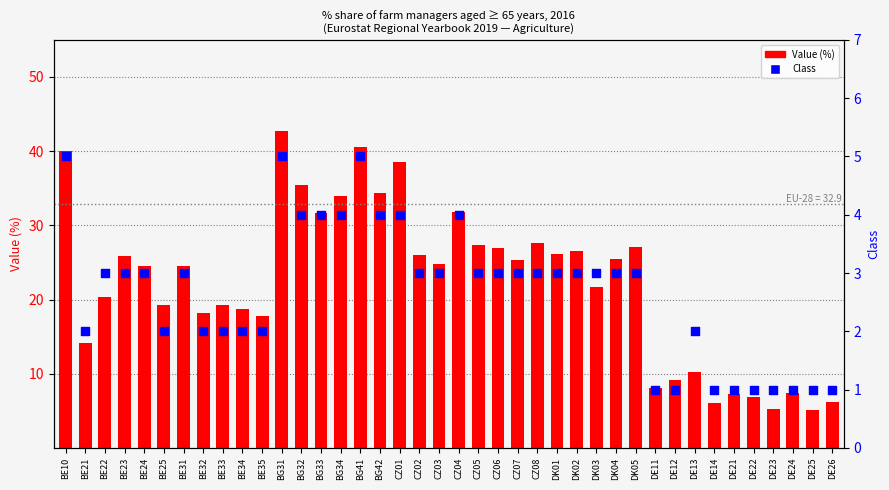

Which series contains the highest Y value?

Value (%)